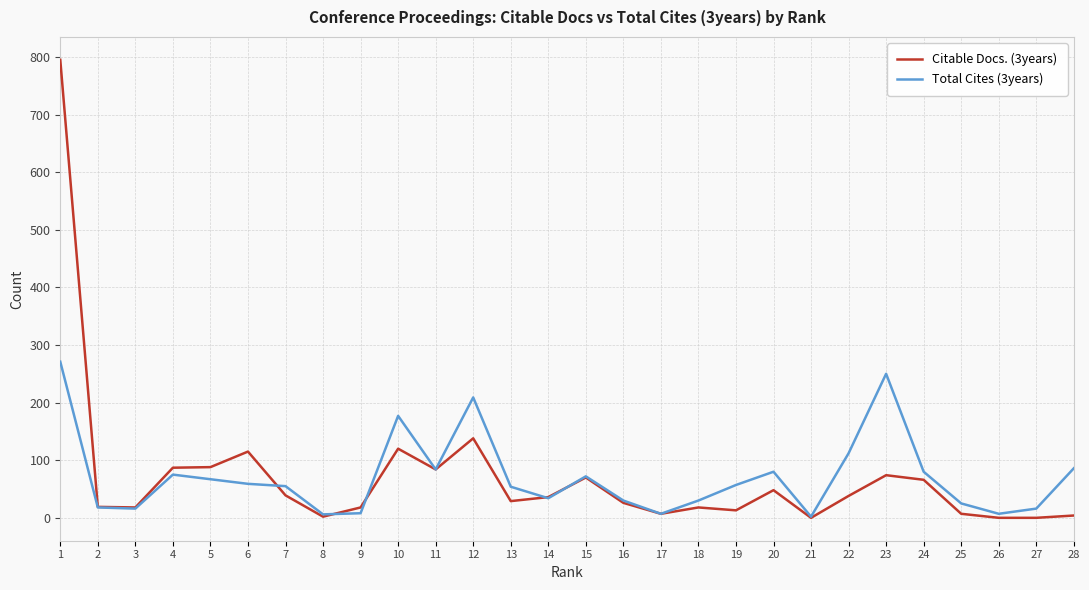

Which series changed the most between 1 and 12?

Citable Docs. (3years)